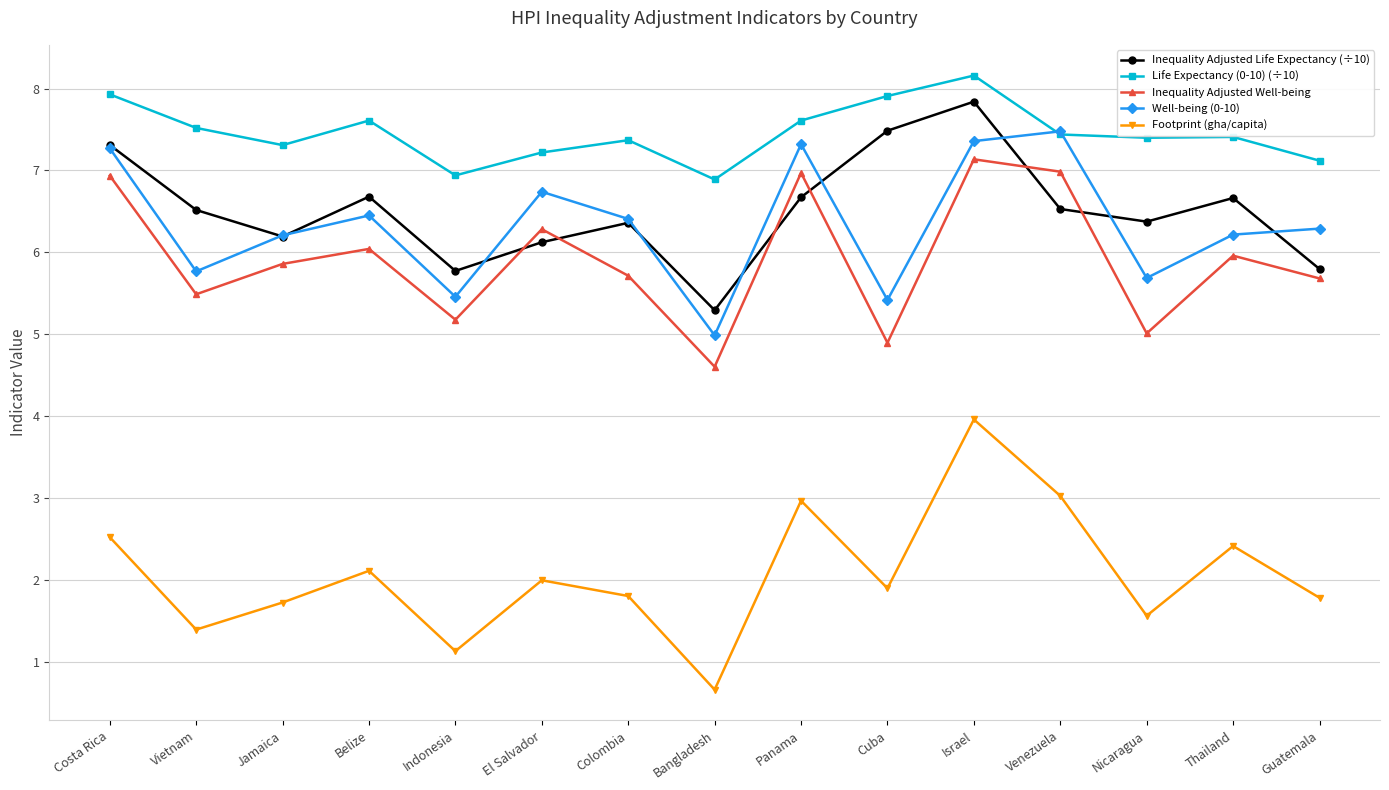

What is the maximum value shown in the chart?

8.2